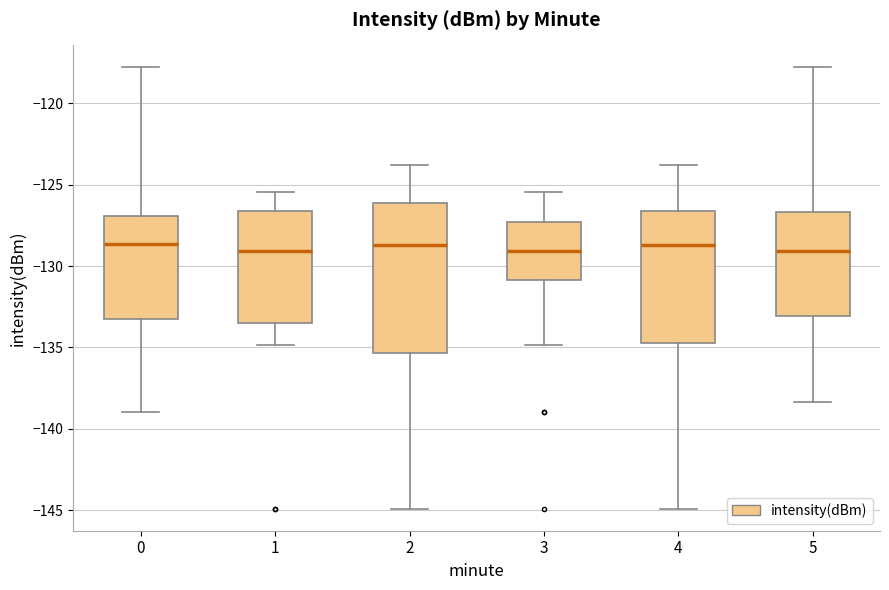

Reading left to right, transcribe this box plot: for each box, give where its median line is, the range the box spans, and where its two whiskers end, as read against the y-axis. The values are not printed on the chart, so give them approximately, as read against the axis.

0: median -128.5, box -133.5 to -127.0, whiskers -139.0 to -118.0
1: median -129.0, box -133.5 to -126.5, whiskers -135.0 to -125.5
2: median -128.5, box -135.5 to -126.0, whiskers -145.0 to -124.0
3: median -129.0, box -131.0 to -127.5, whiskers -135.0 to -125.5
4: median -128.5, box -134.5 to -126.5, whiskers -145.0 to -124.0
5: median -129.0, box -133.0 to -126.5, whiskers -138.5 to -118.0